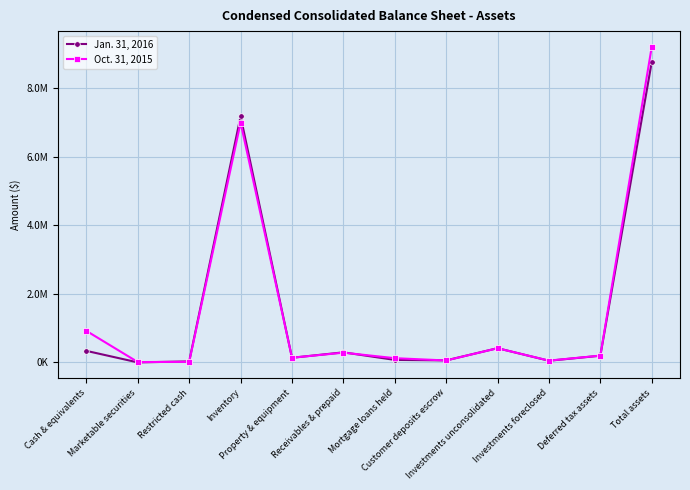

Which series ends up on top after the final intersection of Jan. 31, 2016 and Oct. 31, 2015?

Oct. 31, 2015